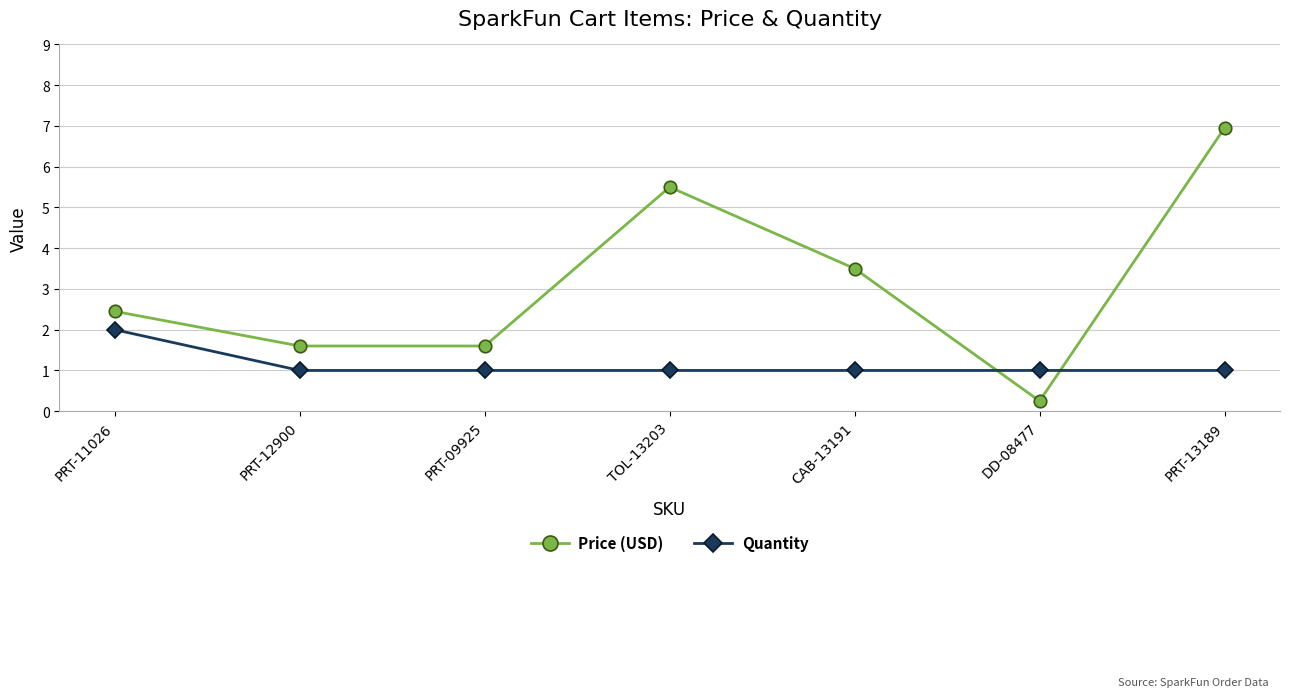

How many data points does each series have?

7